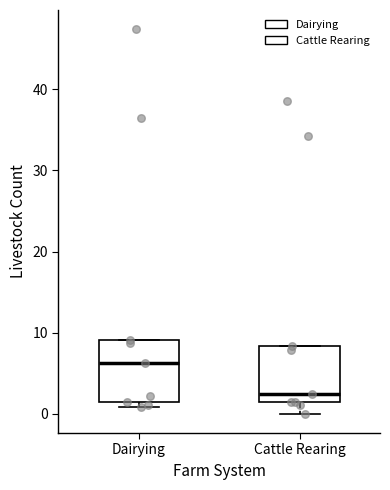

Which box's median line is the highest?

Dairying